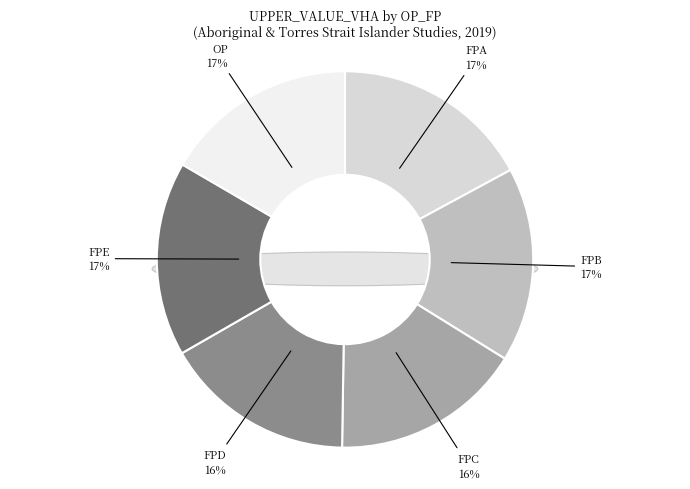

How much of the chart is everything except FPA?

82.9%